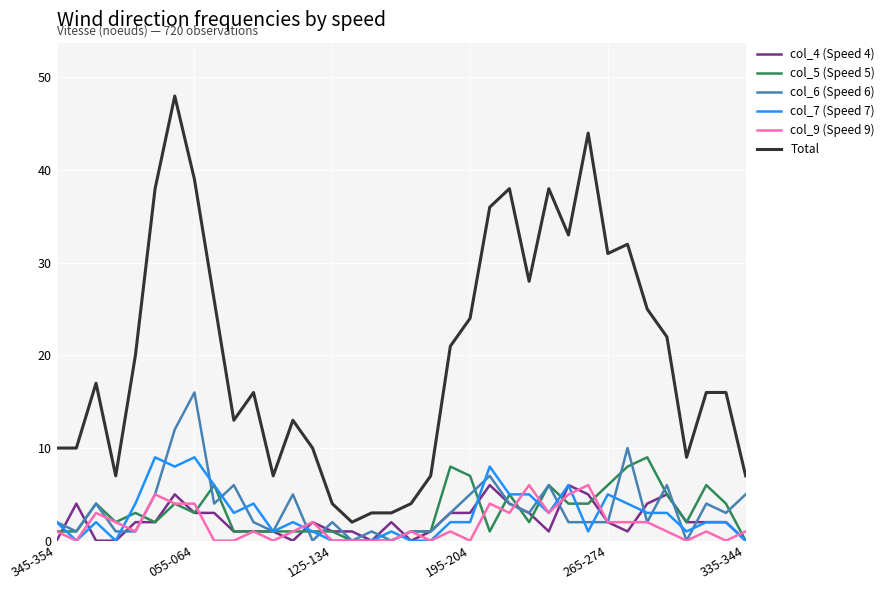

Count the col_4 (Speed 4) values in the range 1 to 3.

21